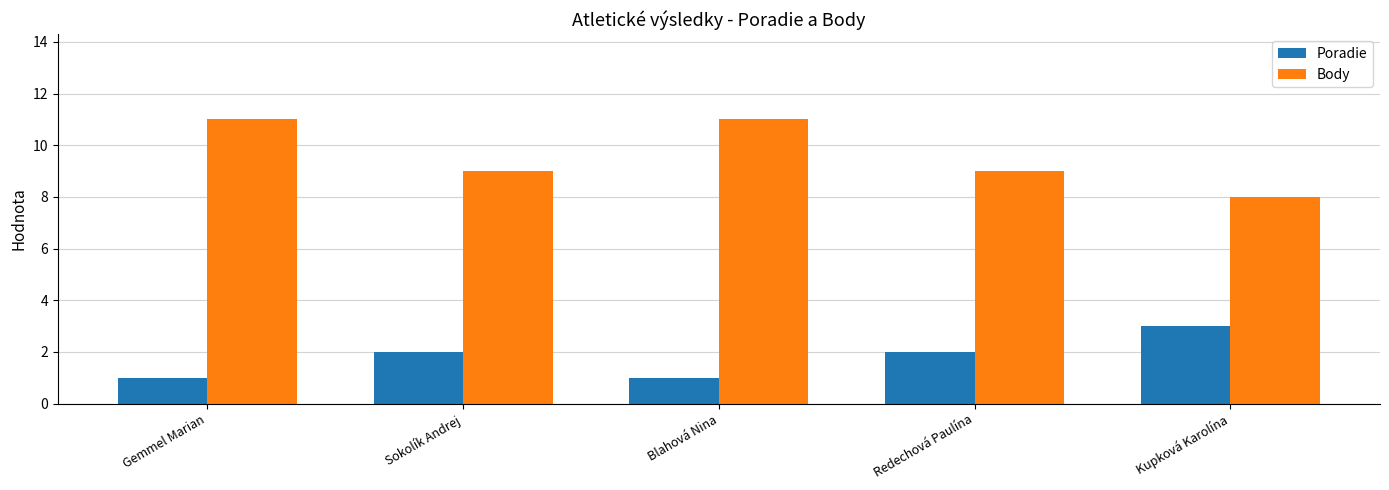

Which series has the largest range (max minus min)?

Body